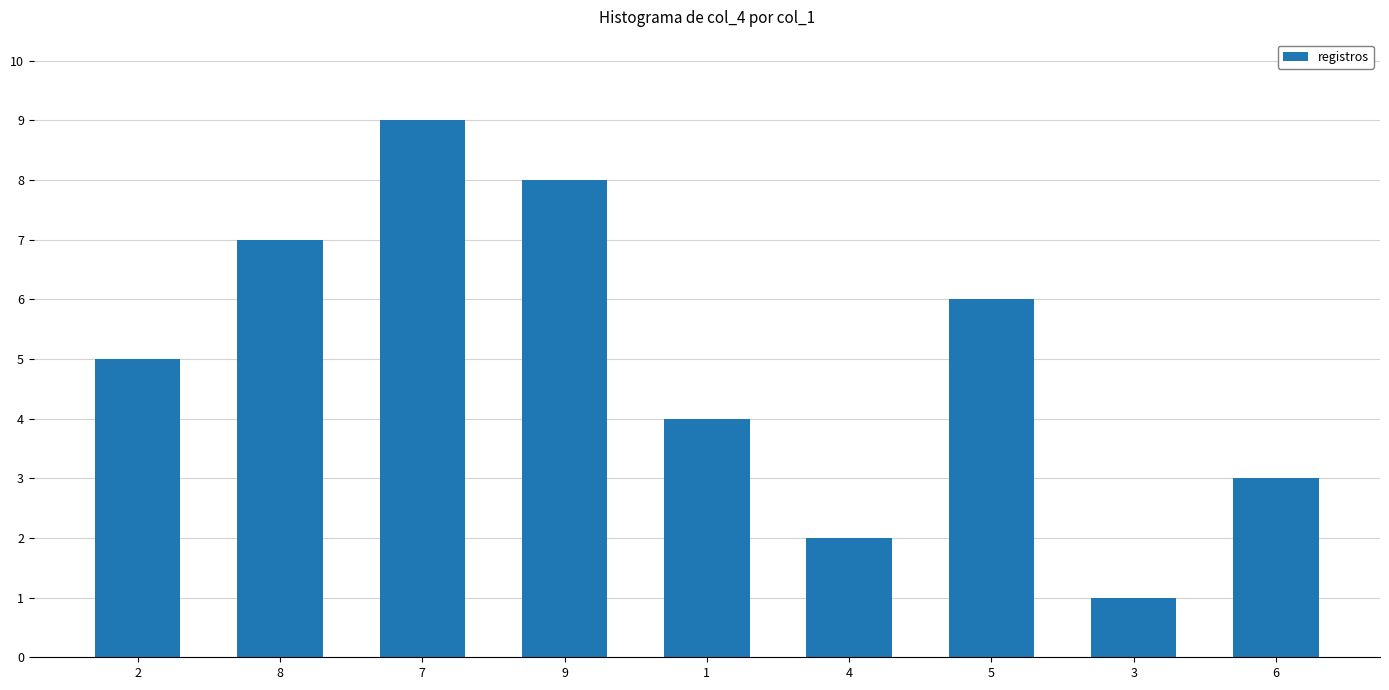

What value does the data have at 3?

1